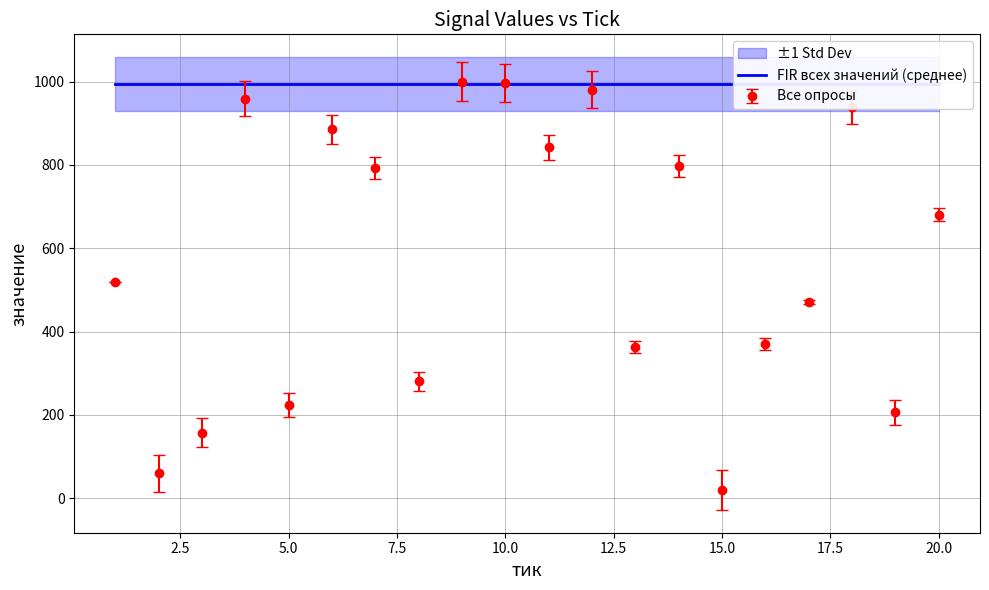

How many data points does each series have?

20